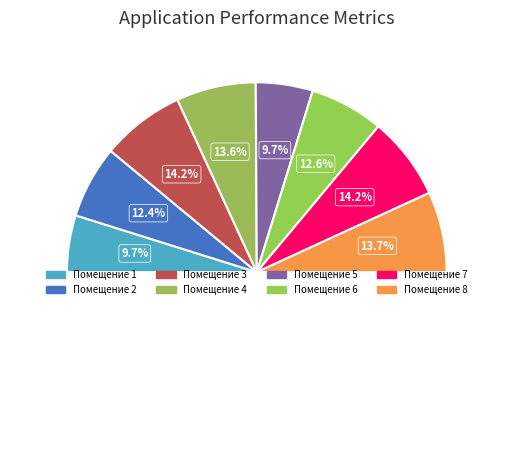

Count the number of slices in the pie.

8